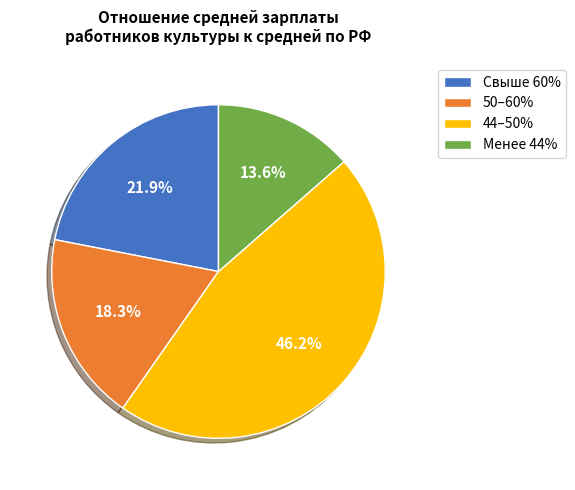

Is Менее 44% the majority of the pie?

No